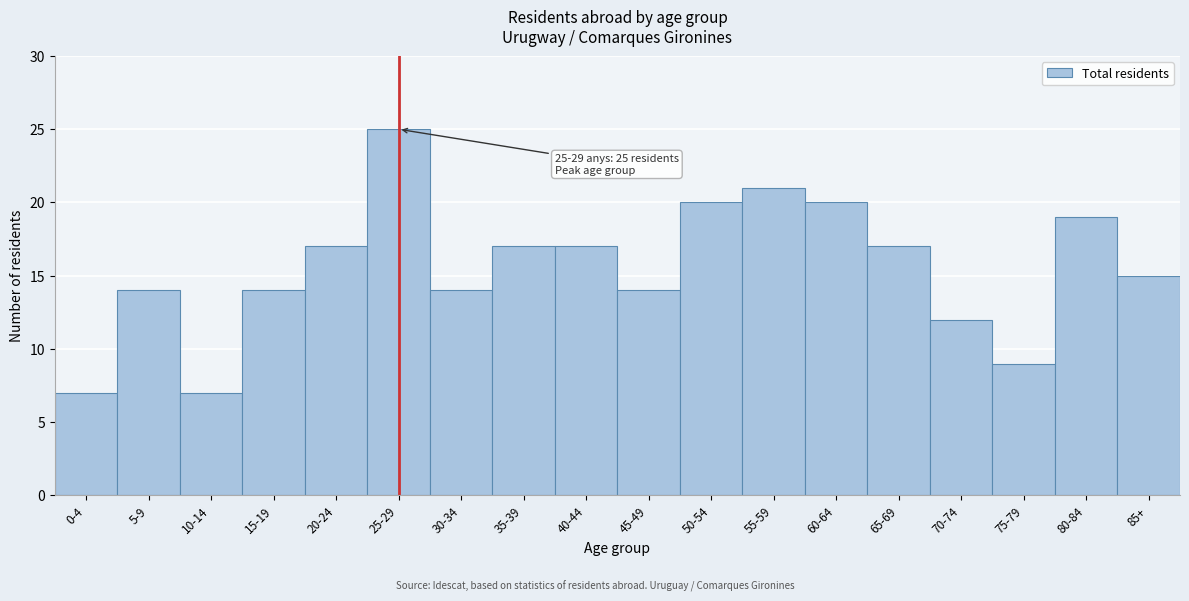

Reading left to right, extract all data points from this chart.

0-4=7	5-9=14	10-14=7	15-19=14	20-24=17	25-29=25	30-34=14	35-39=17	40-44=17	45-49=14	50-54=20	55-59=21	60-64=20	65-69=17	70-74=12	75-79=9	80-84=19	85+=15